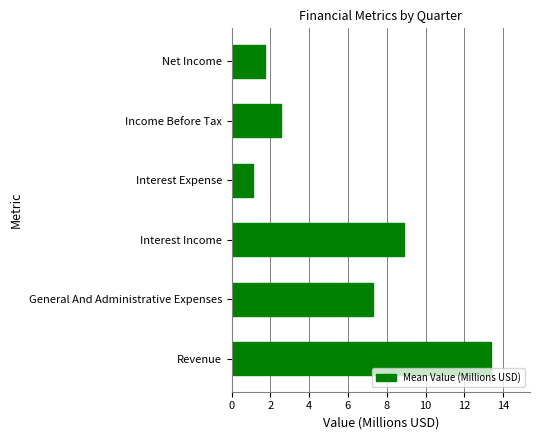

Are the bars horizontal?

Yes